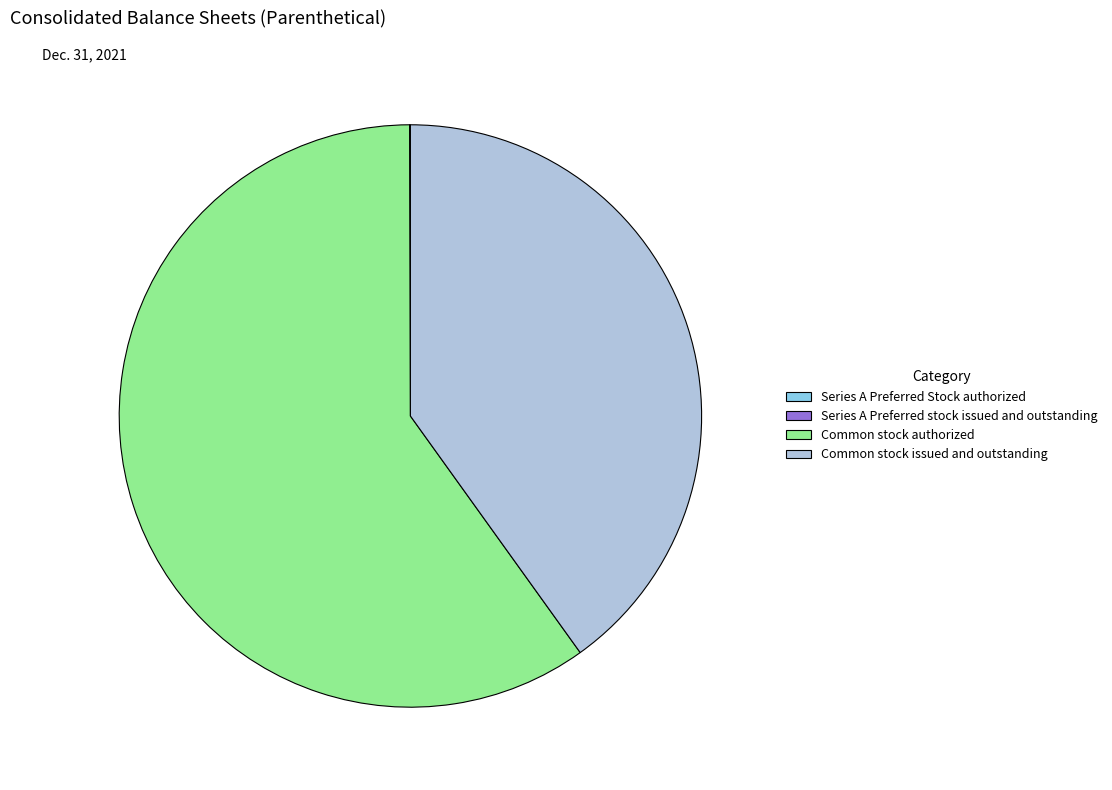

Which slice is the largest?

Common stock authorized